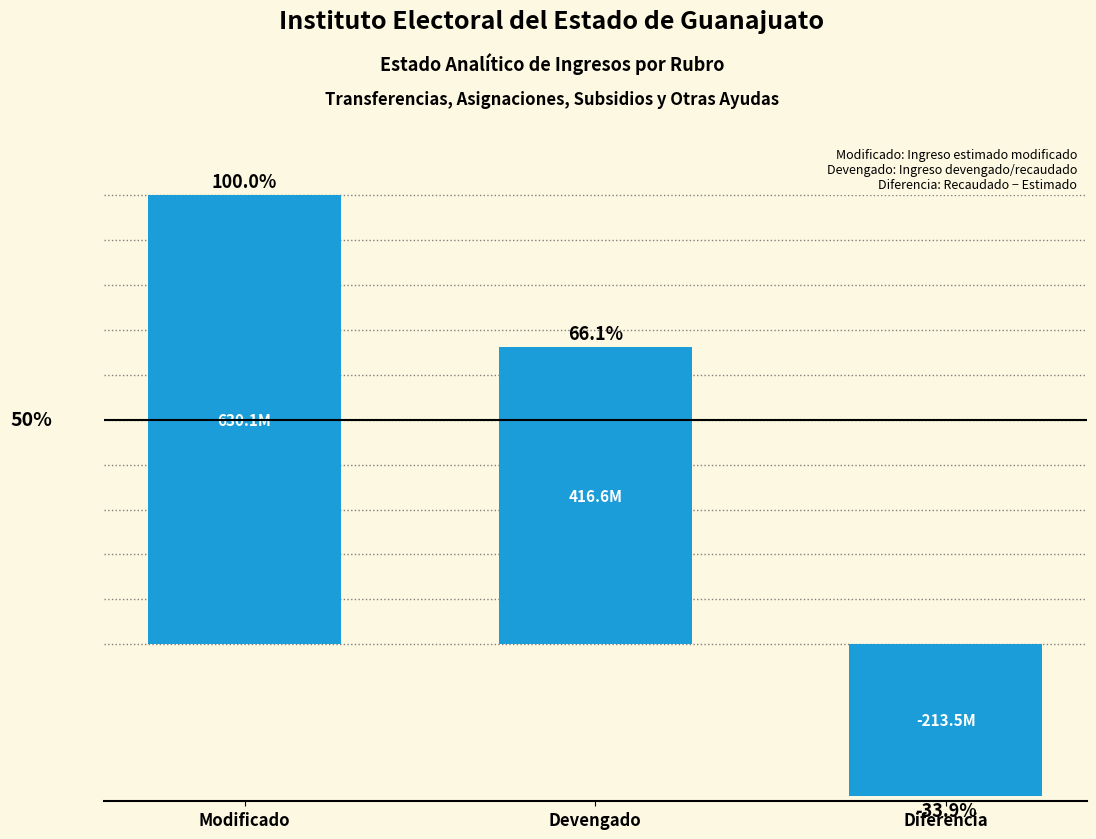

At which category does the chart reach its peak across all series?

Modificado